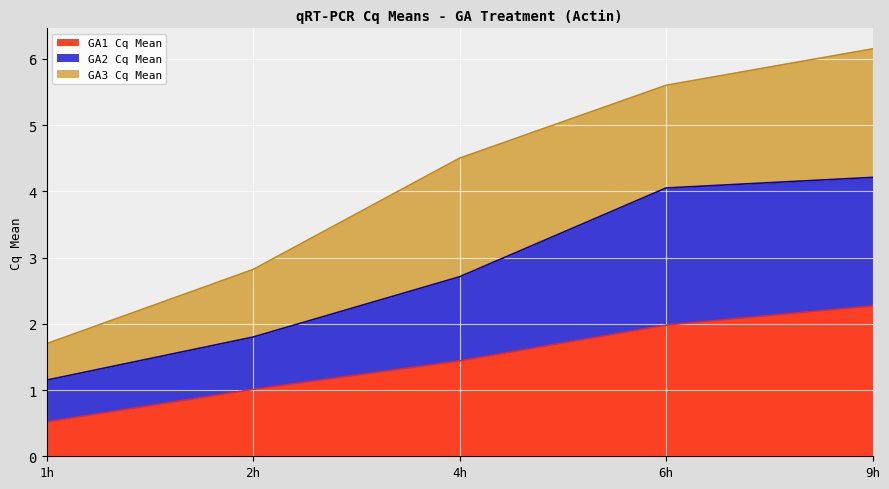

True or false: GA2 Cq Mean has more than 0 interior local peaks.

False